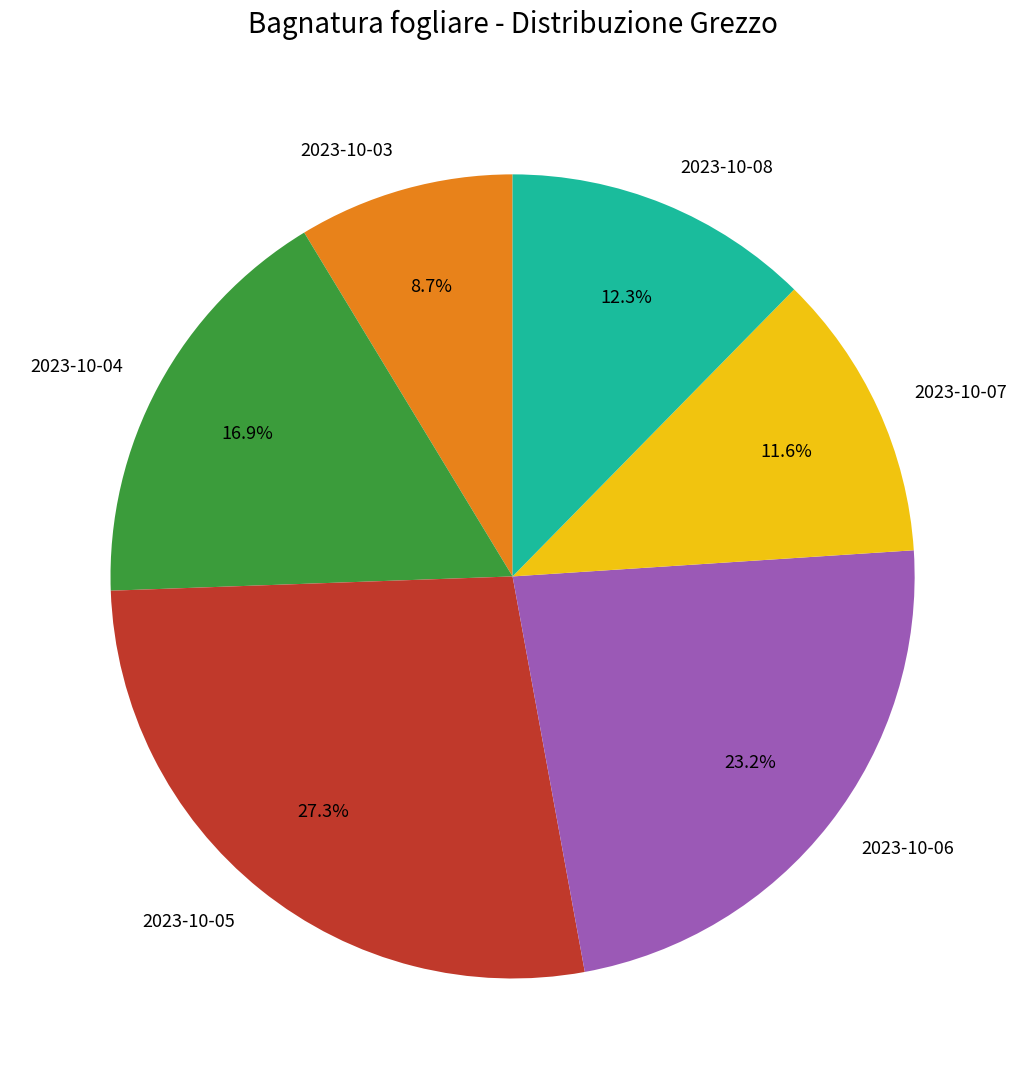

Does 2023-10-05 account for over 50% of the chart?

No